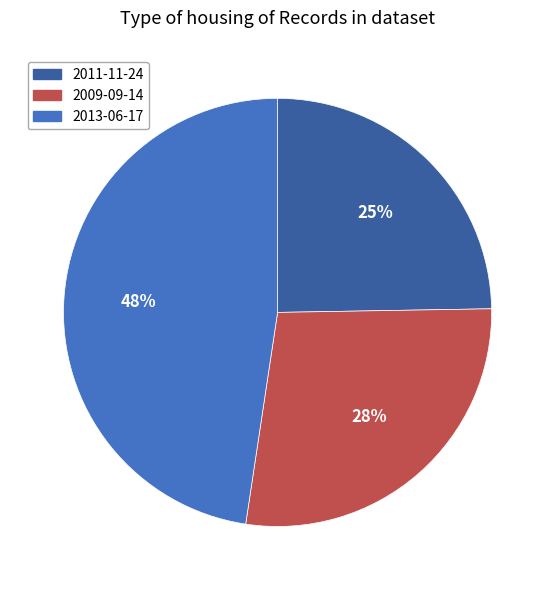

To the nearest percent, what portion does 2009-09-14 represent?

28%